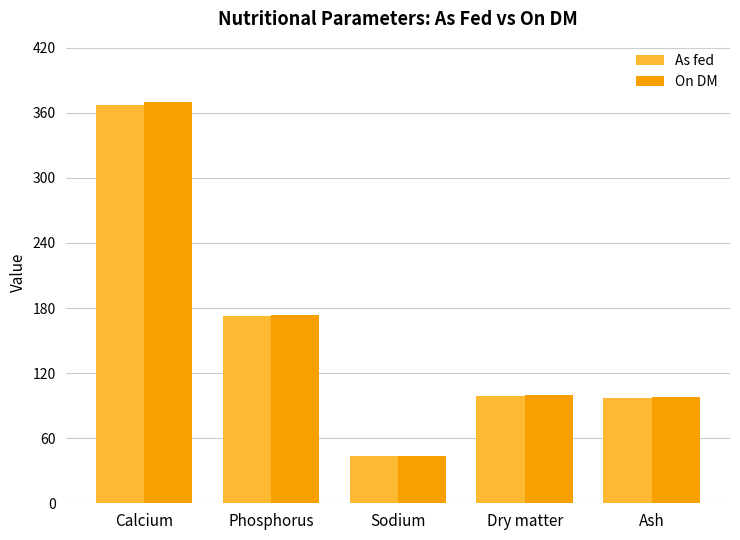

What is the label of the 5th bar from the left?

Ash